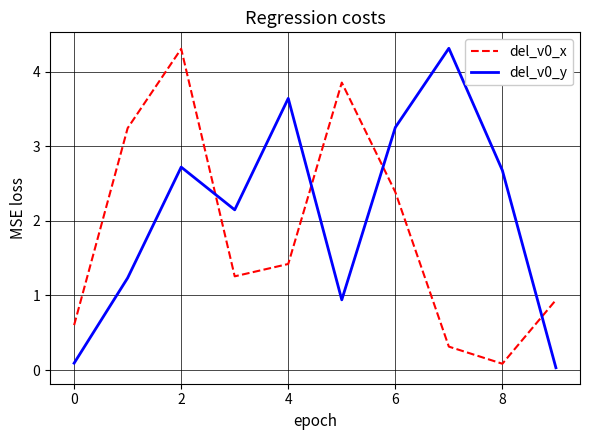

What is the difference between the maximum and minimum values in the del_v0_y series?

4.3